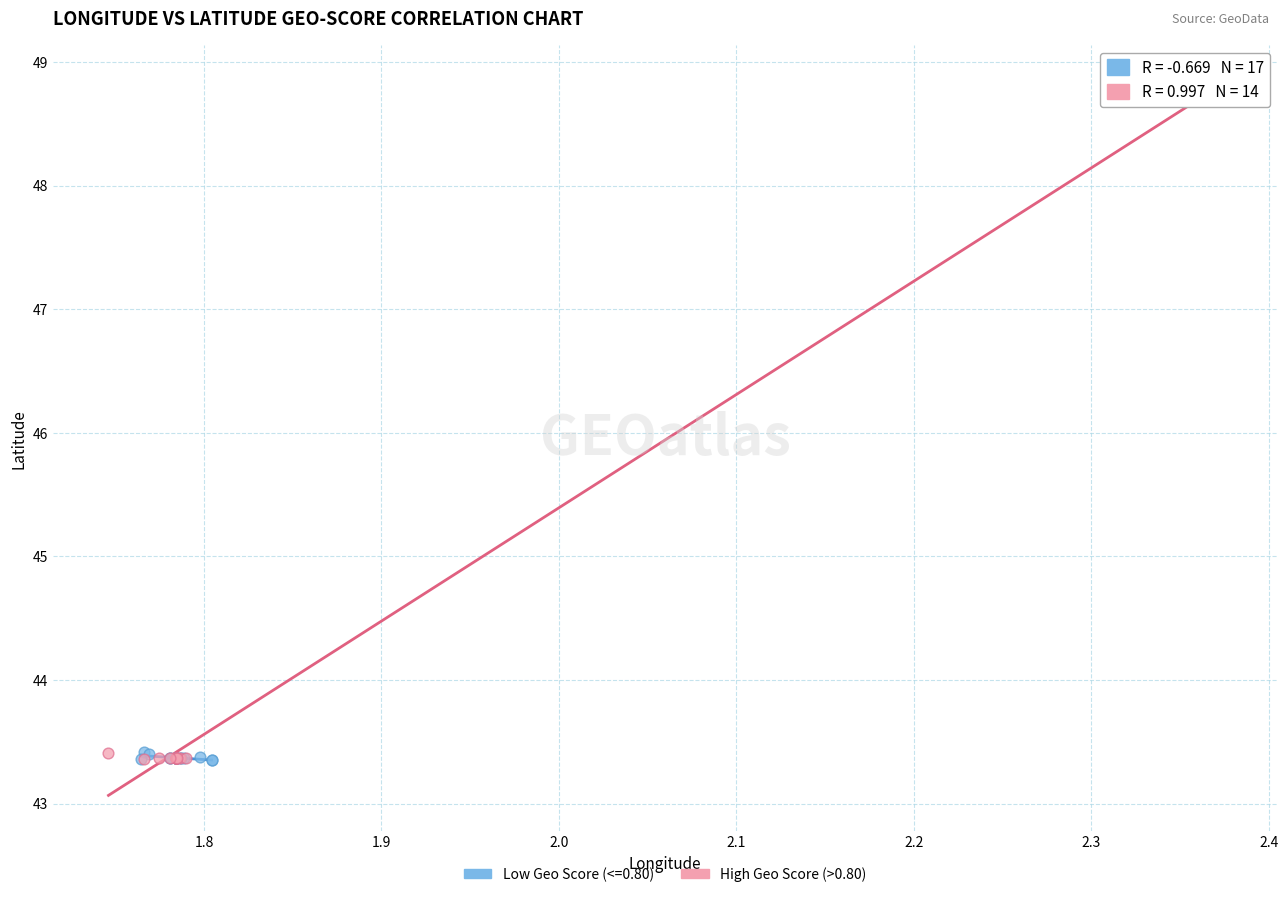

Which series has the widest spread of Y values?

High Geo Score (>0.80)